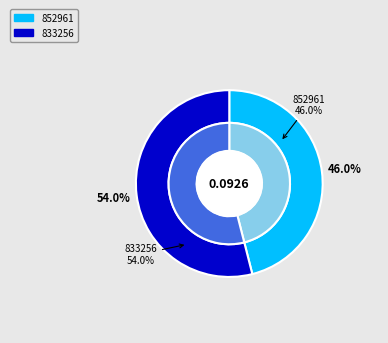

Do 833256 and 852961 together represent more than half of the pie?

Yes